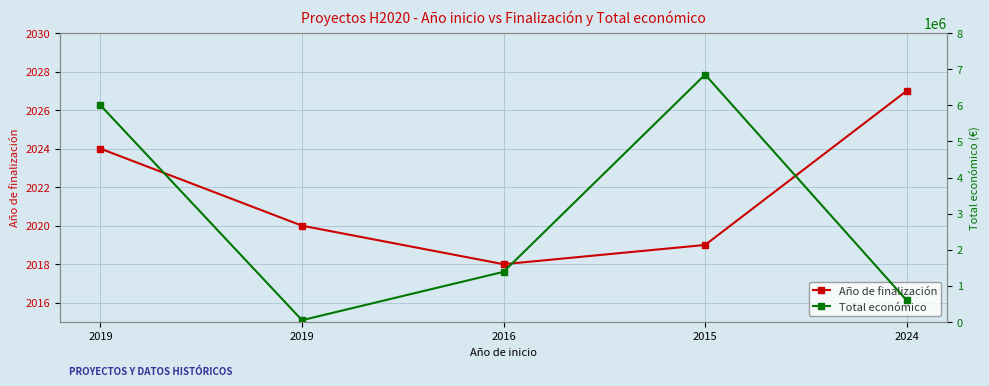

True or false: Año de finalización has a value of 2018 at 2016.

True